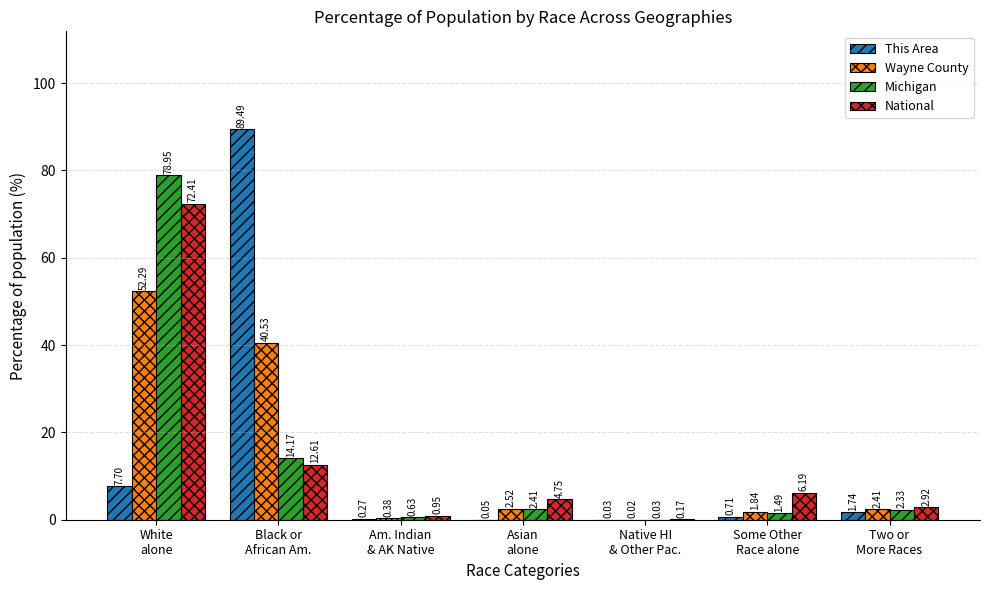

What are all the series names shown in the legend?

This Area, Wayne County, Michigan, National